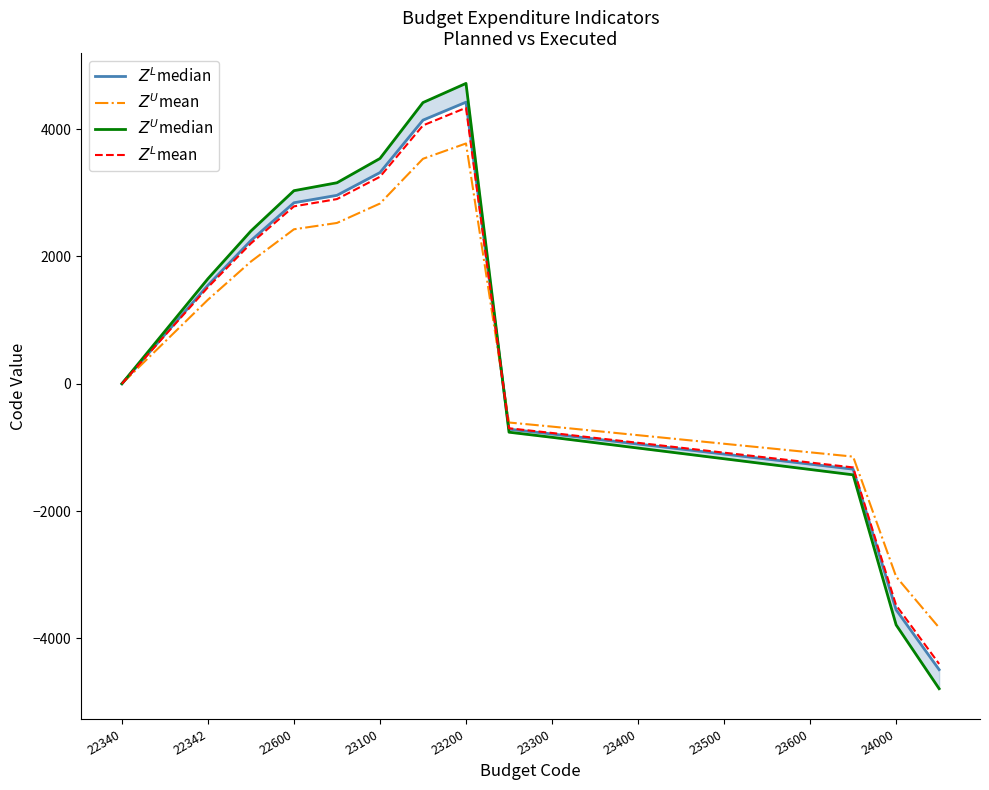

At how many categories does at least one series exceed 3539?

3